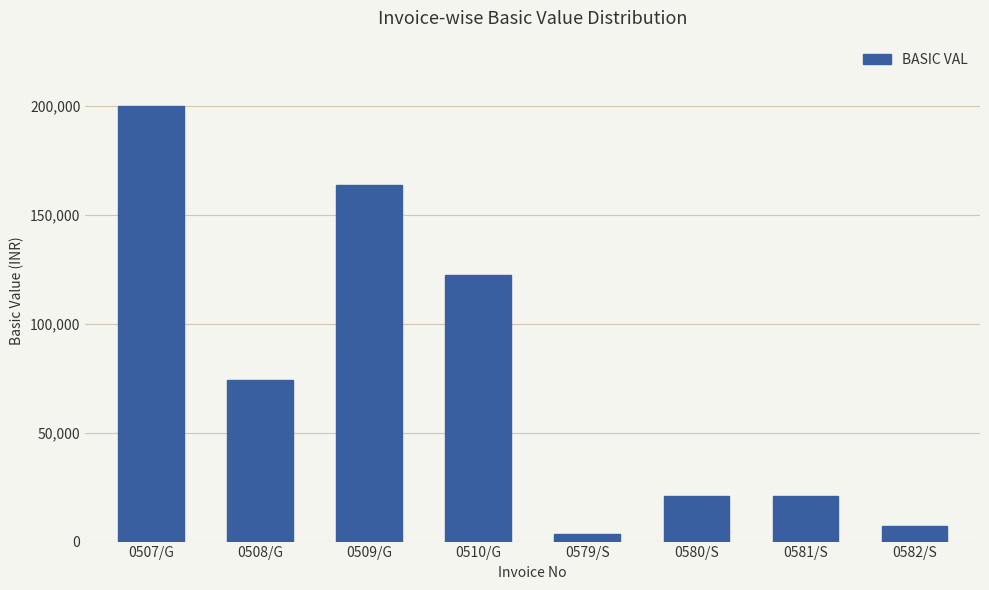

What is the greatest value displayed?

199776.0